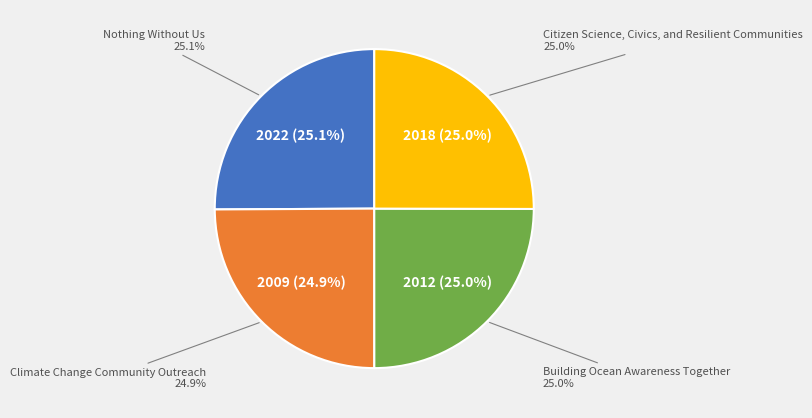

How many segments does this pie chart have?

4